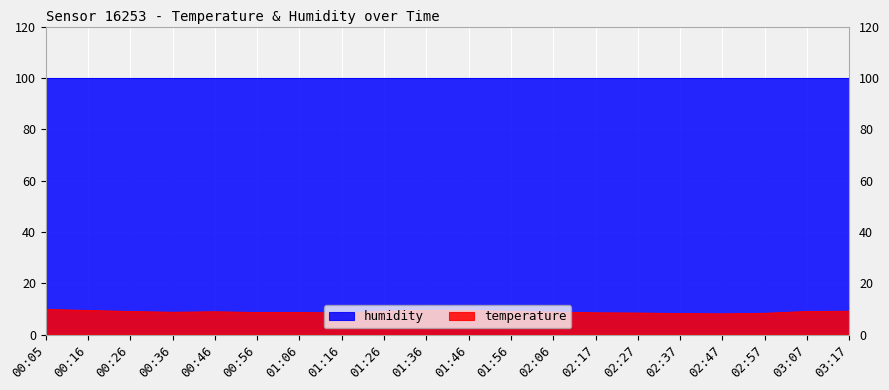

Between 00:26 and 00:46, which is larger?

00:26